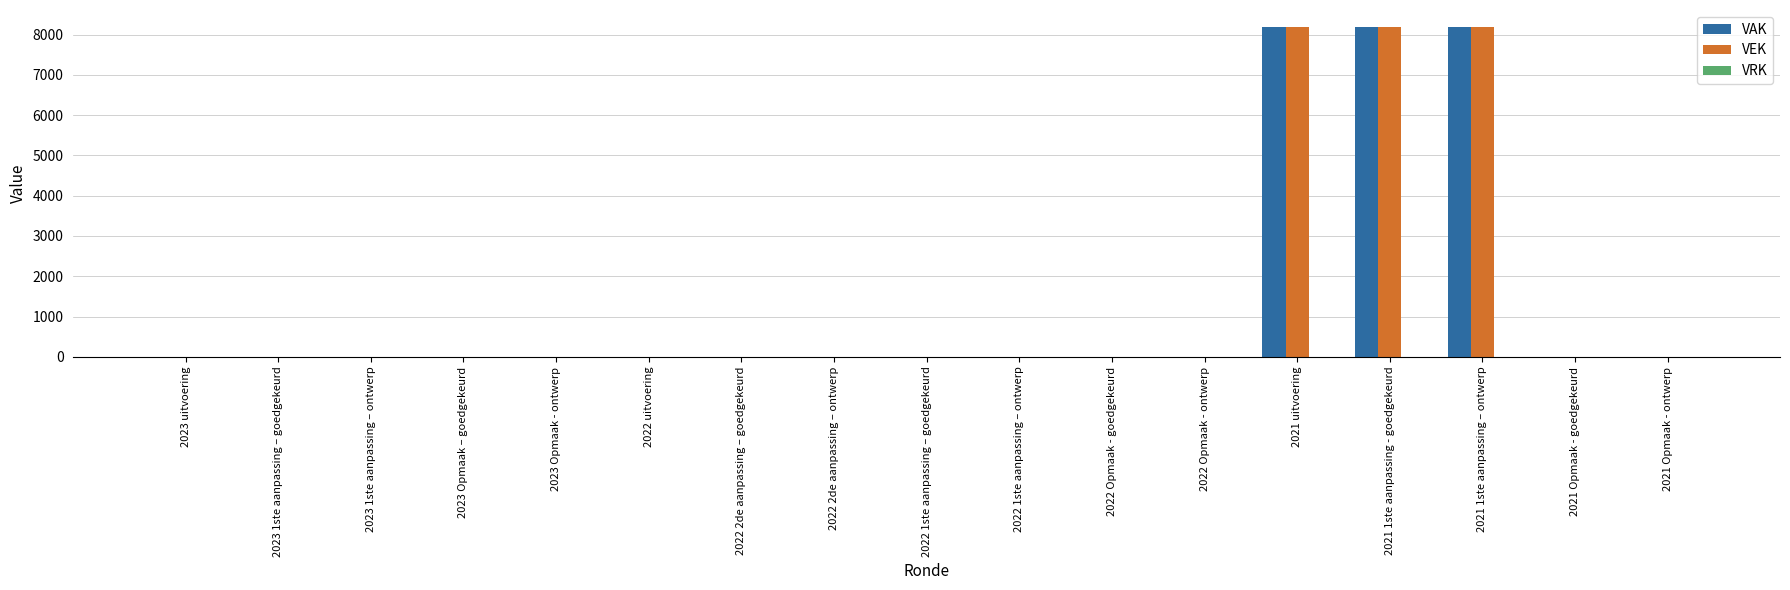

The VEK series shows 0 at 2022 uitvoering. True or false?

True